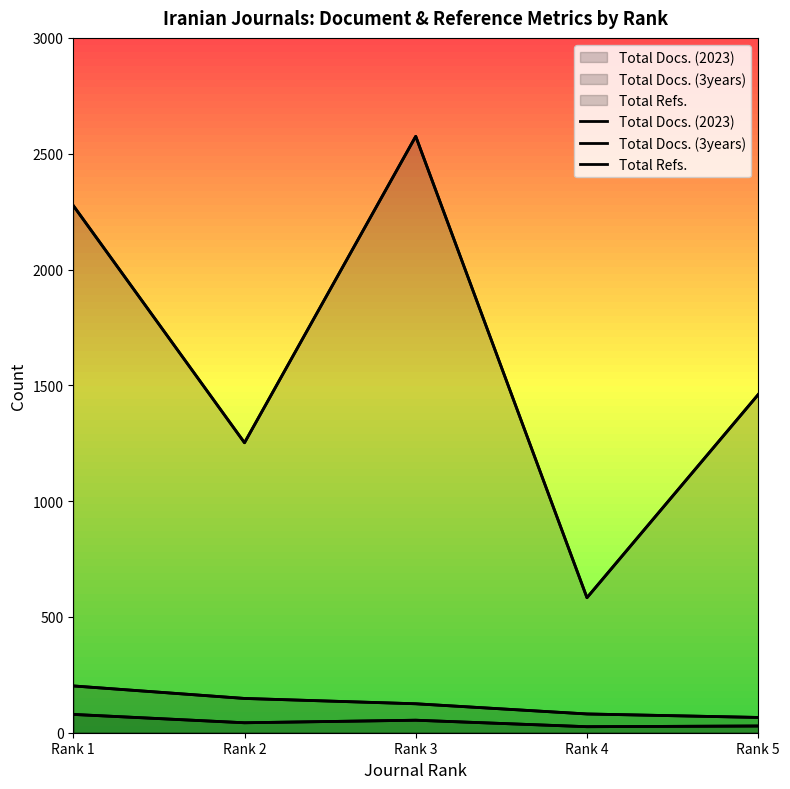

True or false: Total Docs. (3years) and Total Refs. intersect in this chart.

False